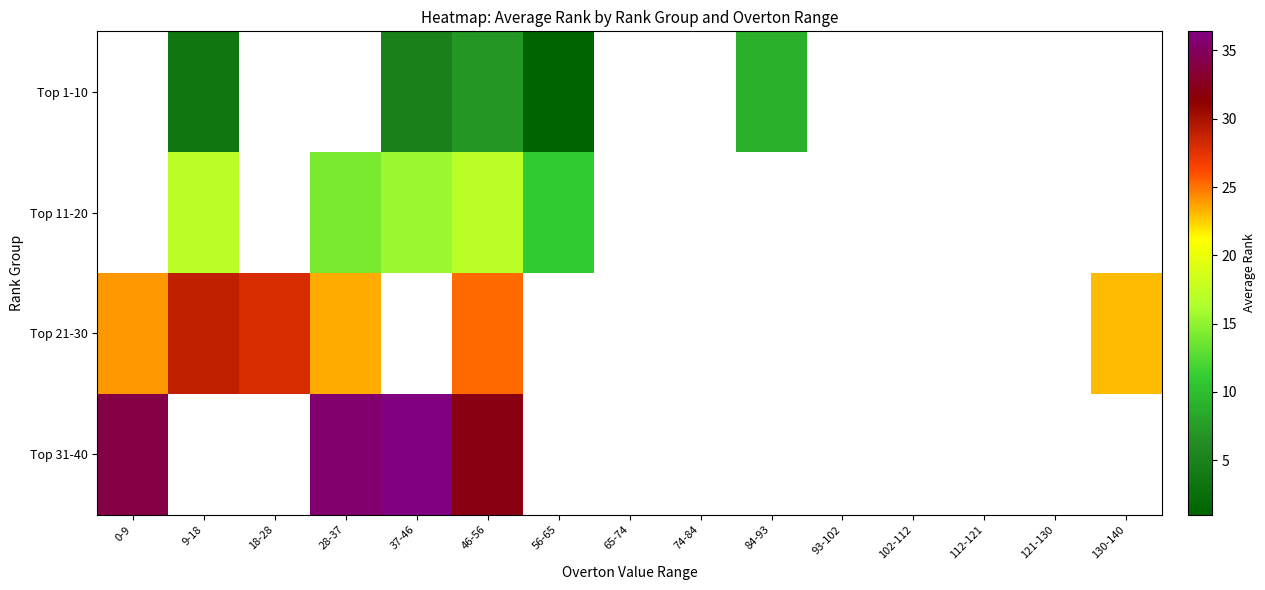

Rank the series by their average value, from lowest to highest.

Top 1-10, Top 11-20, Top 21-30, Top 31-40